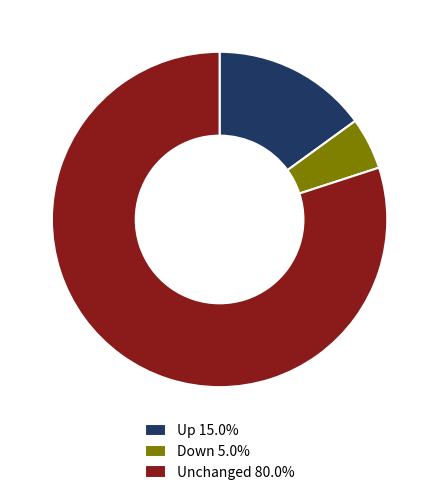

How many slices are in this pie chart?

3